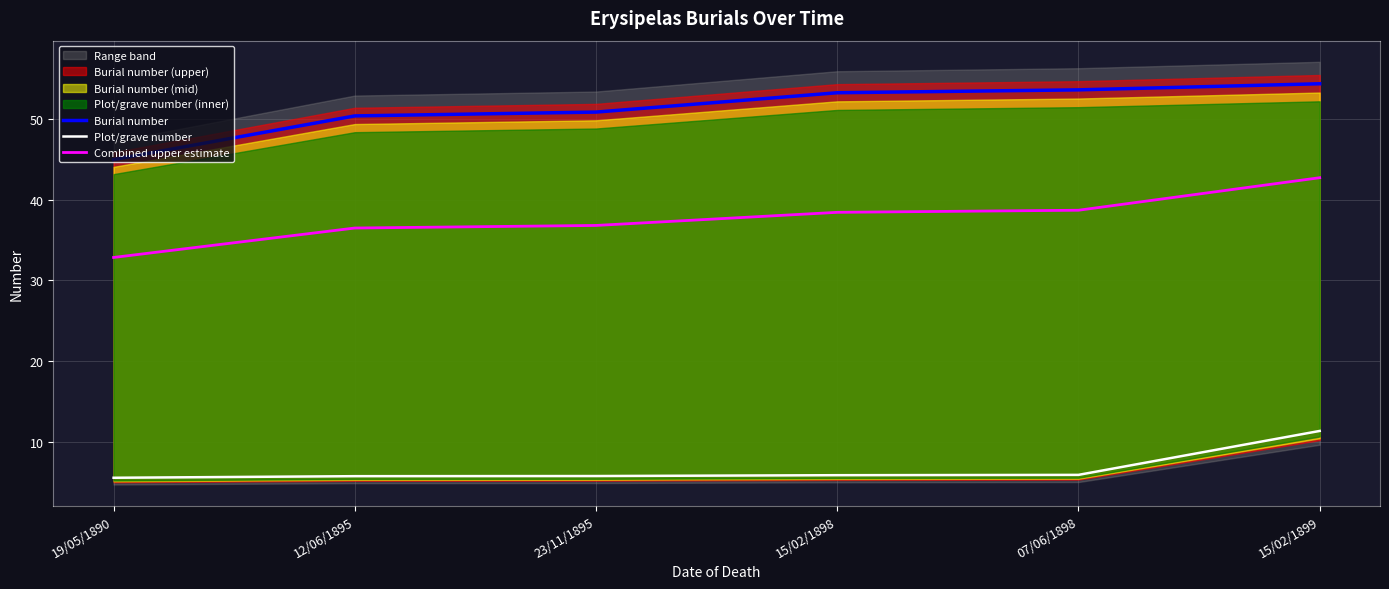

What is the sum of all Plot/grave number values?

40.3